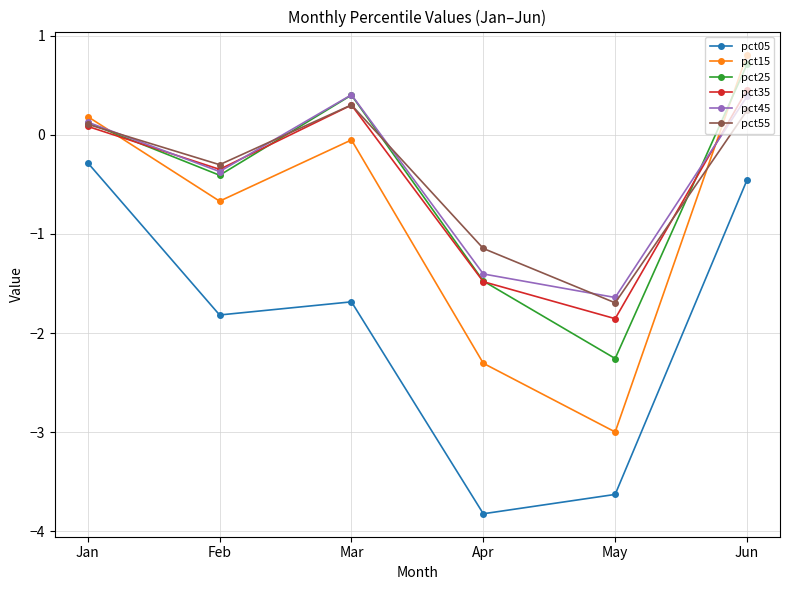

Which series ends up on top after the final intersection of pct35 and pct15?

pct15